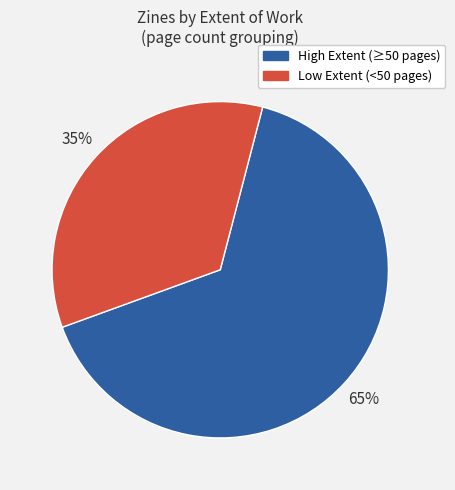

How many segments does this pie chart have?

2